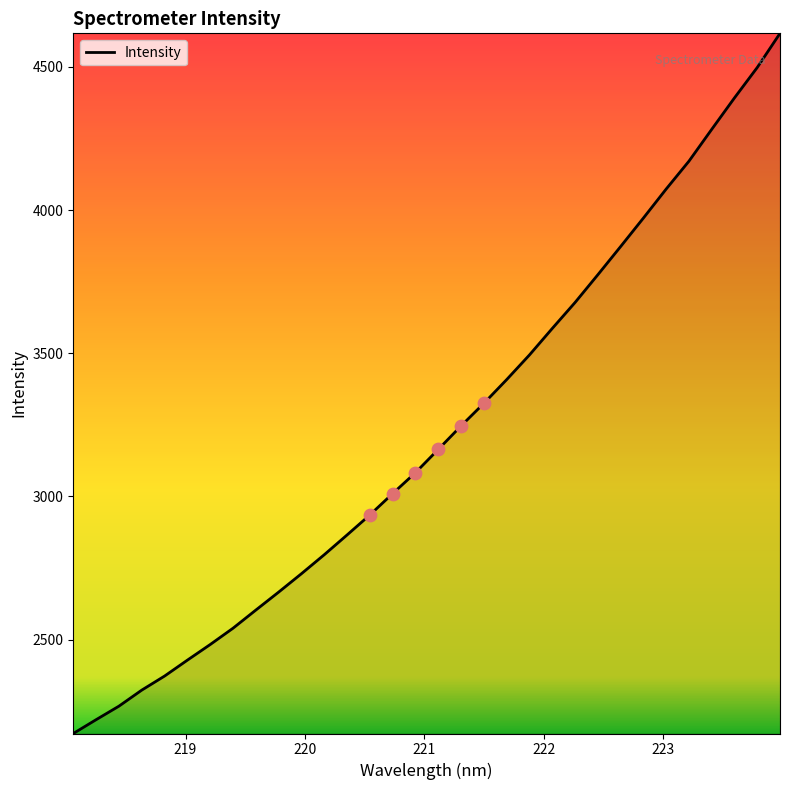

What is the difference between the maximum and minimum values?

2444.6